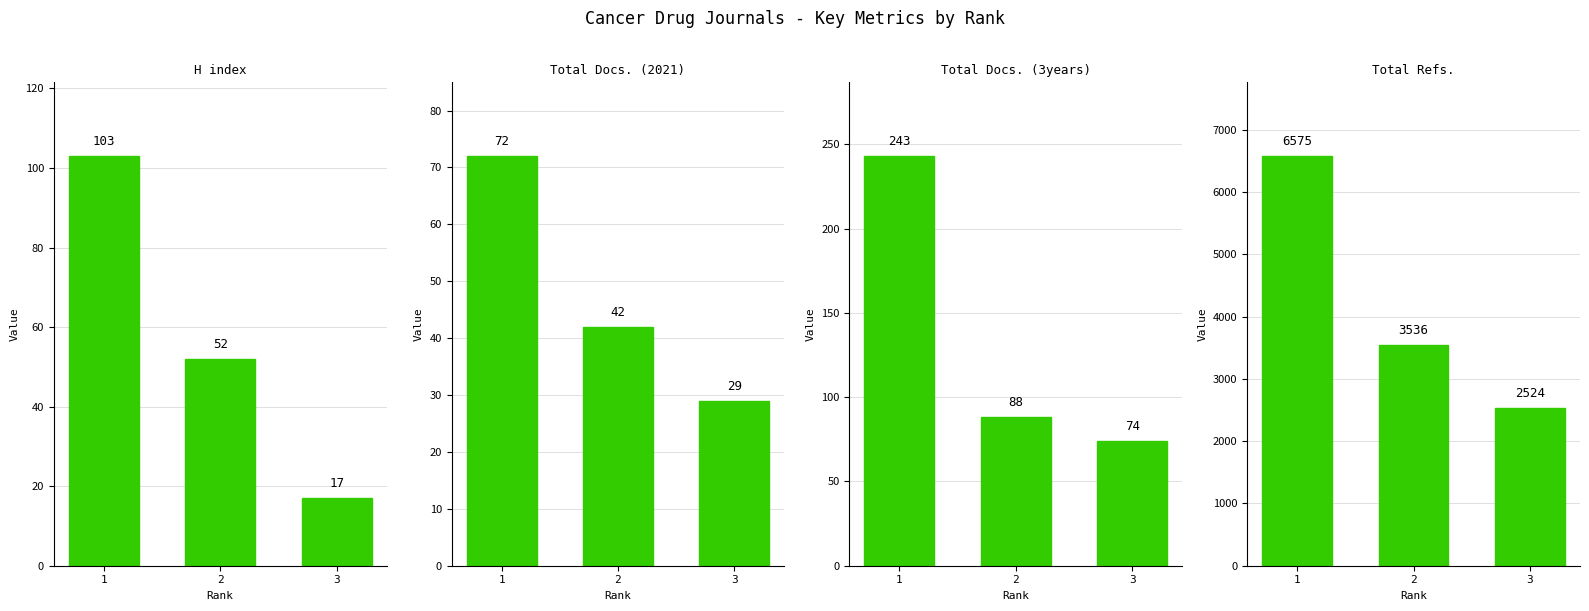

Reading right to left, transcribe all the data shown in this chart.

H index: 3=17	2=52	1=103
Total Docs. (2021): 3=29	2=42	1=72
Total Docs. (3years): 3=74	2=88	1=243
Total Refs.: 3=2524	2=3536	1=6575